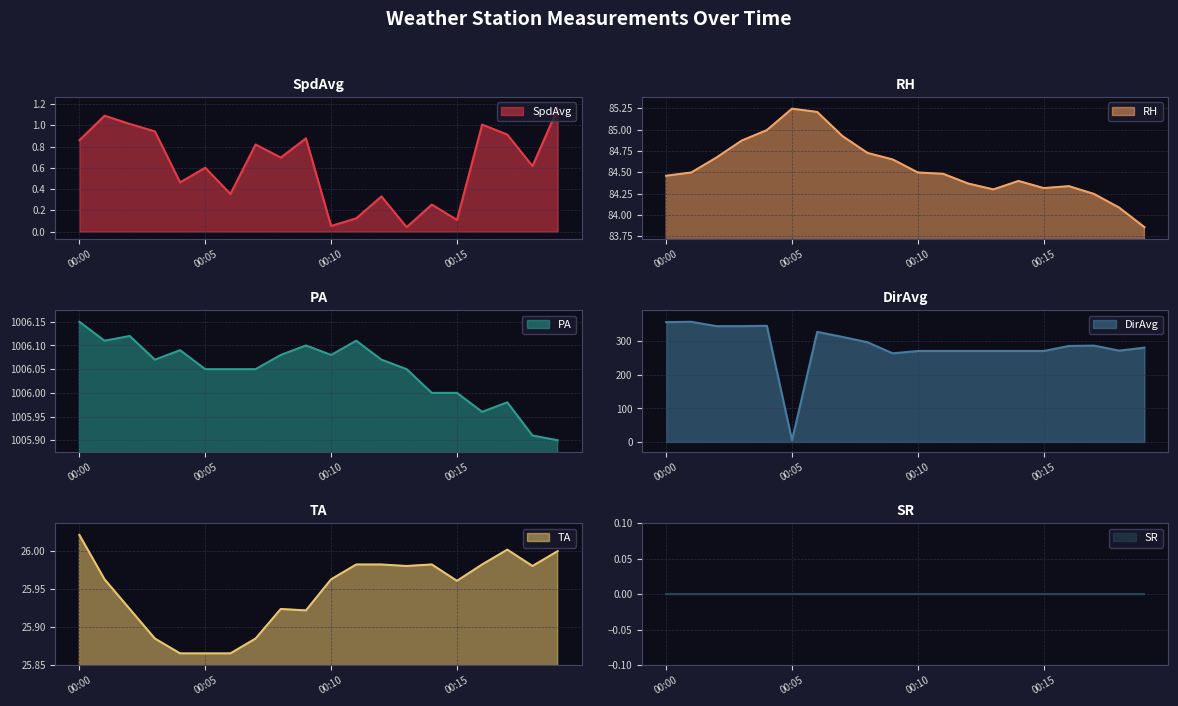

What is the average value of the DirAvg series?

286